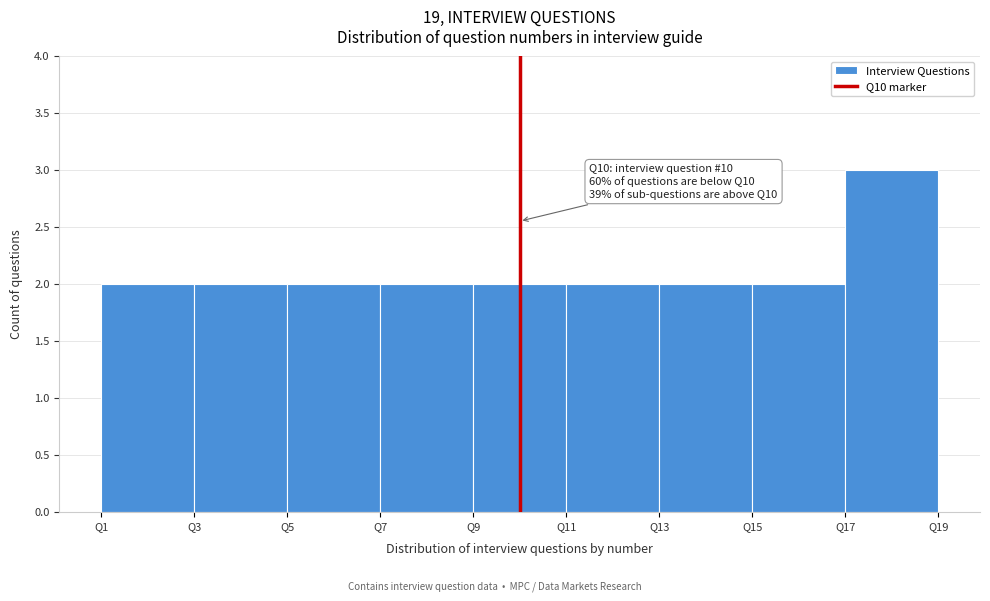

Which range on the x-axis has the tallest bar?

17 to 19